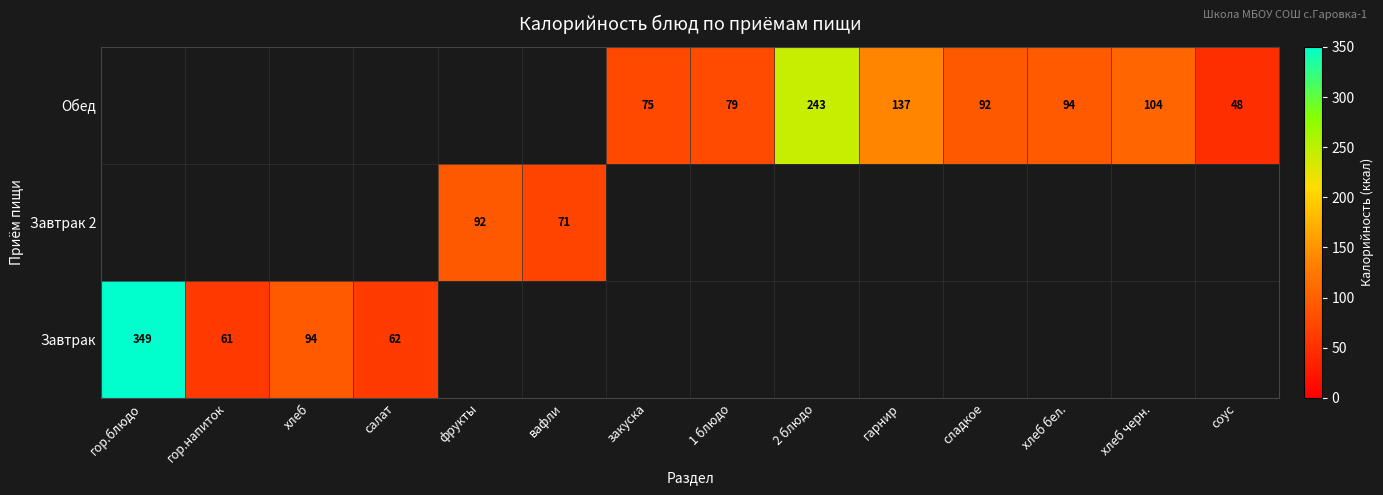

The value of Завтрак 2 at вафли is 71. True or false?

True